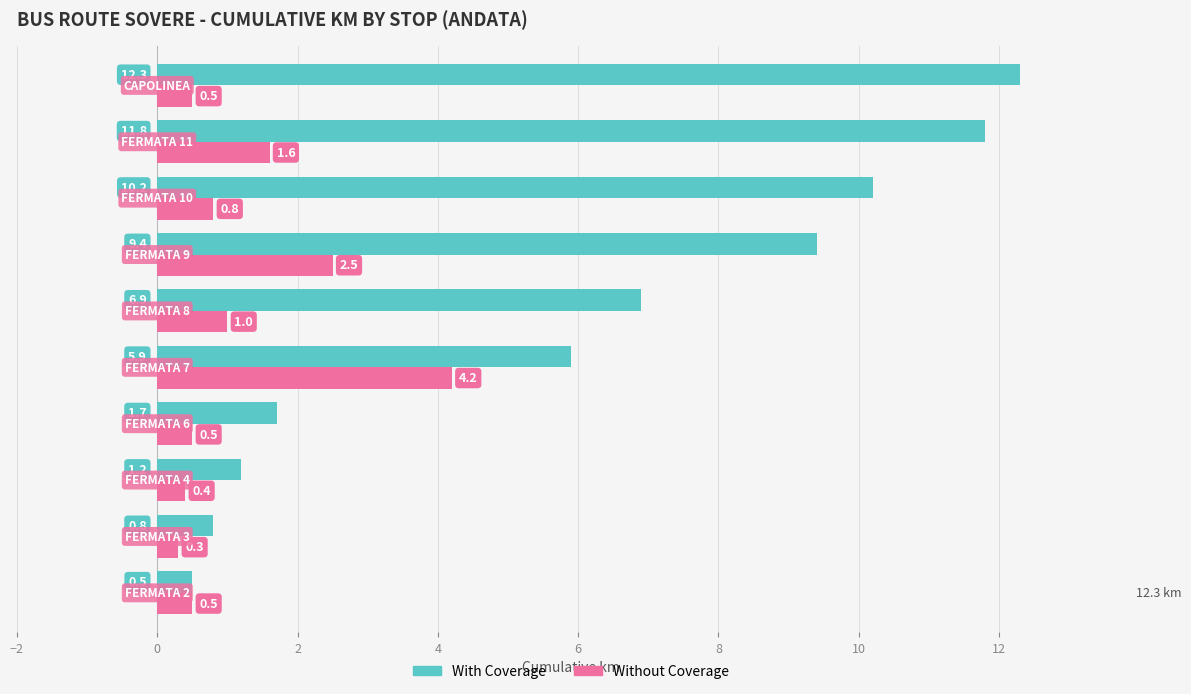

What is the sum of all With Coverage values?

60.7